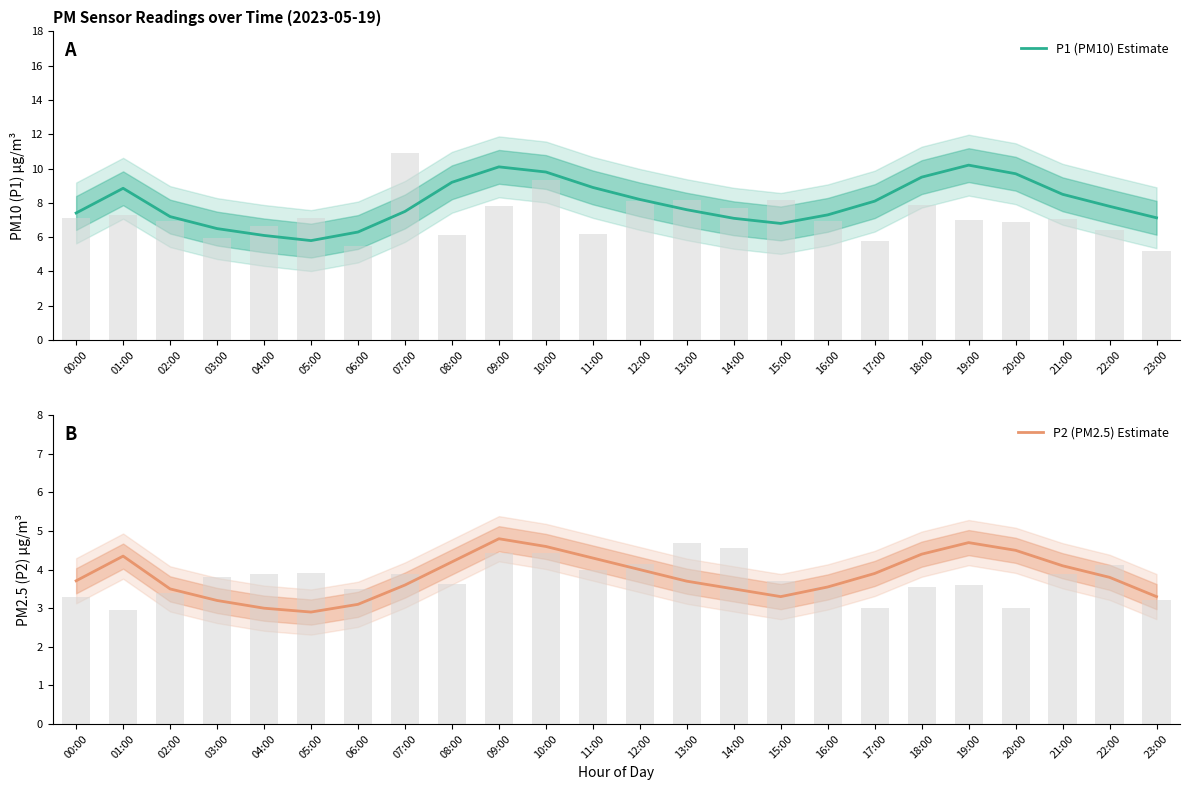

What is the average value of the P1 (PM10) Estimate series?

8.0